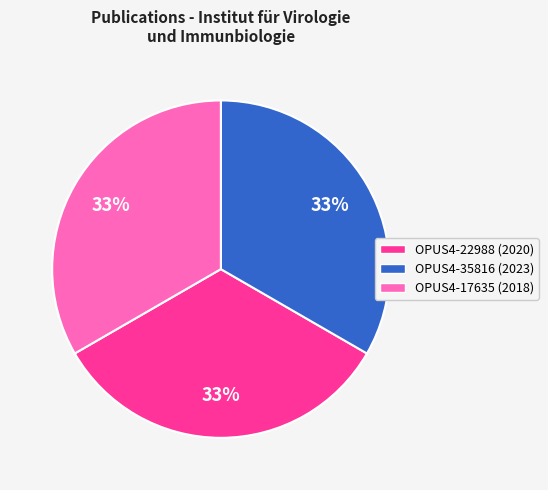

Is it true that OPUS4-22988 (2020) is 46% of the pie?

False